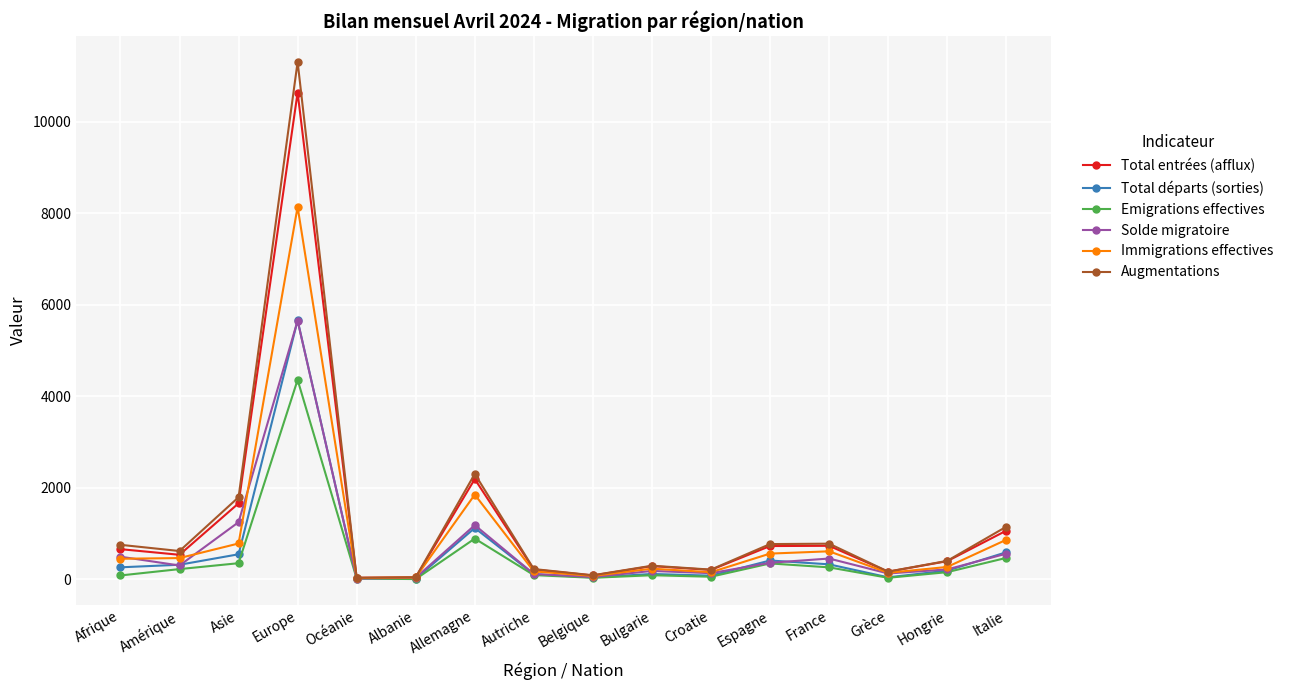

What is the difference between the highest and lowest values at Autriche?

132